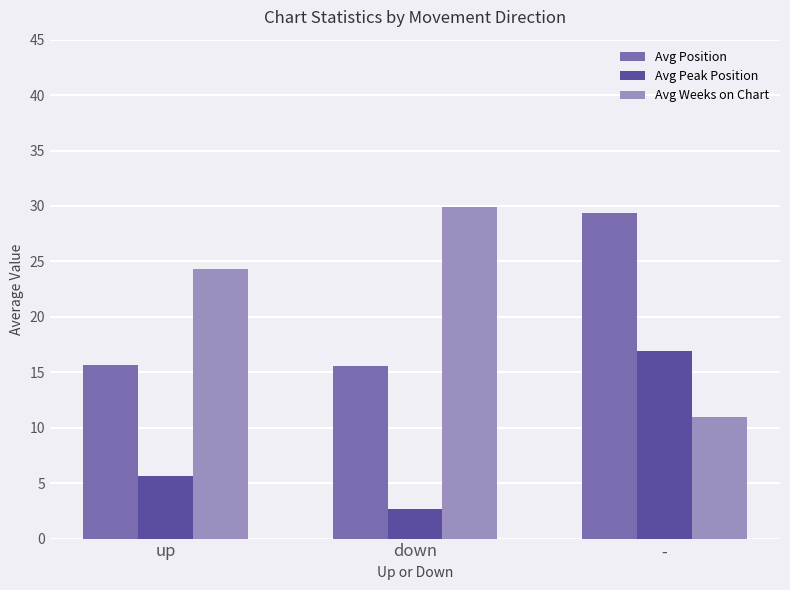

Are the bars horizontal?

No